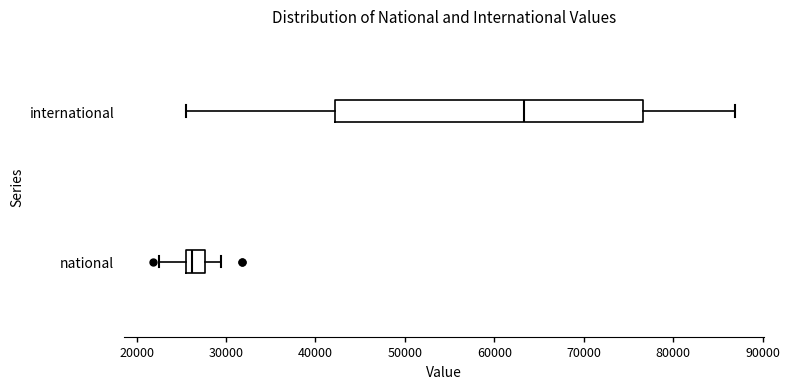

Which box has the furthest to the right median line?

international